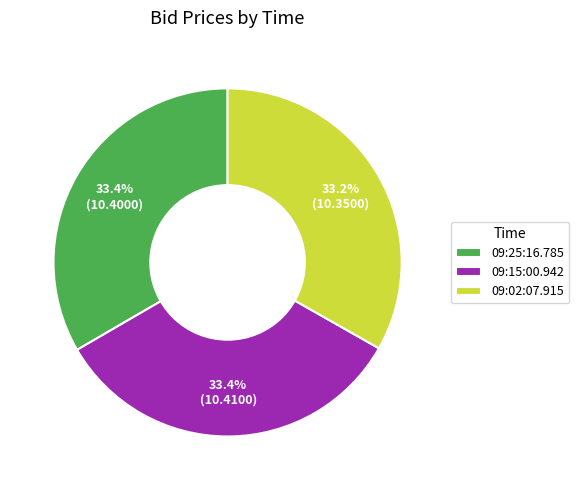

What is the ratio of the value at 09:02:07.915 to the value at 09:25:16.785?

1.0